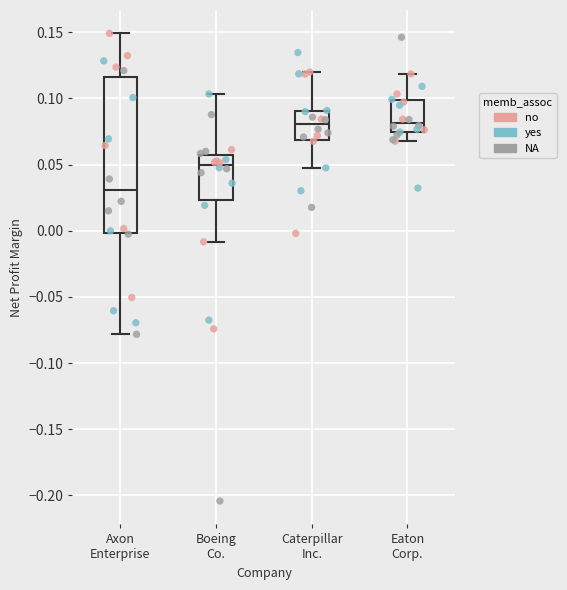

Where does the median line of the box for Eaton Corp. sit on the y-axis? The values are not printed on the chart, so give them approximately, as read against the axis.

0.080